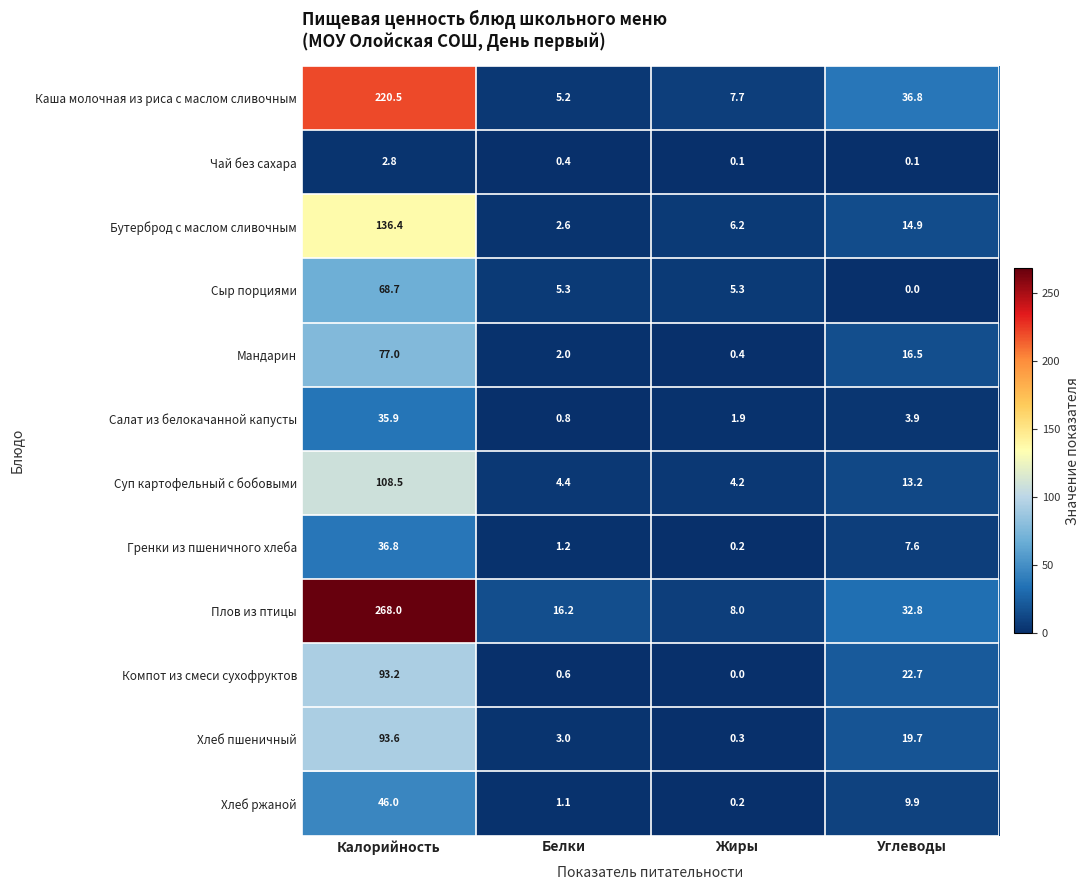

Count the number of categories in the chart.

4